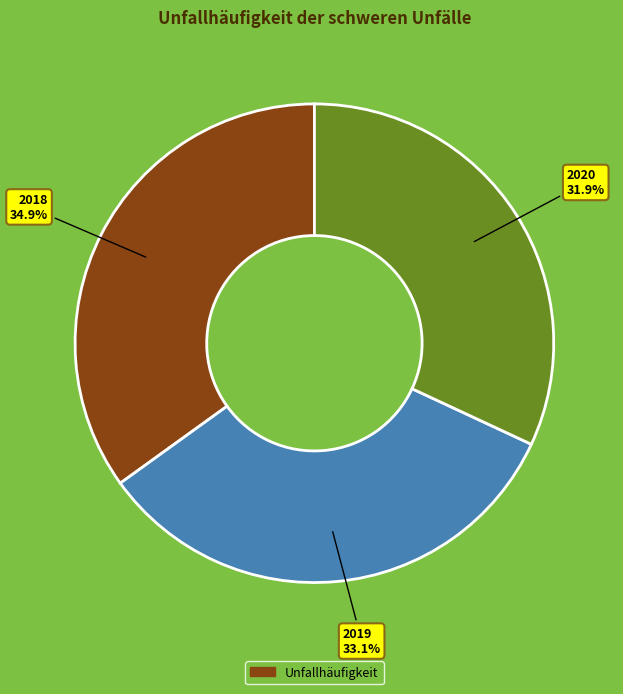

Does any single category account for the majority?

No